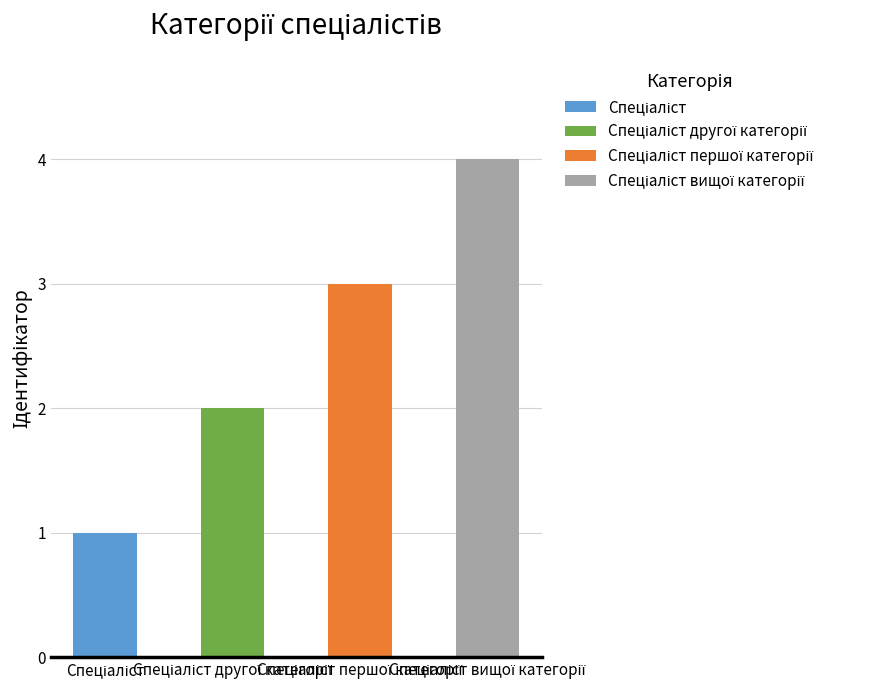

What is the label of the 3rd bar from the right?

Спеціаліст другої категорії